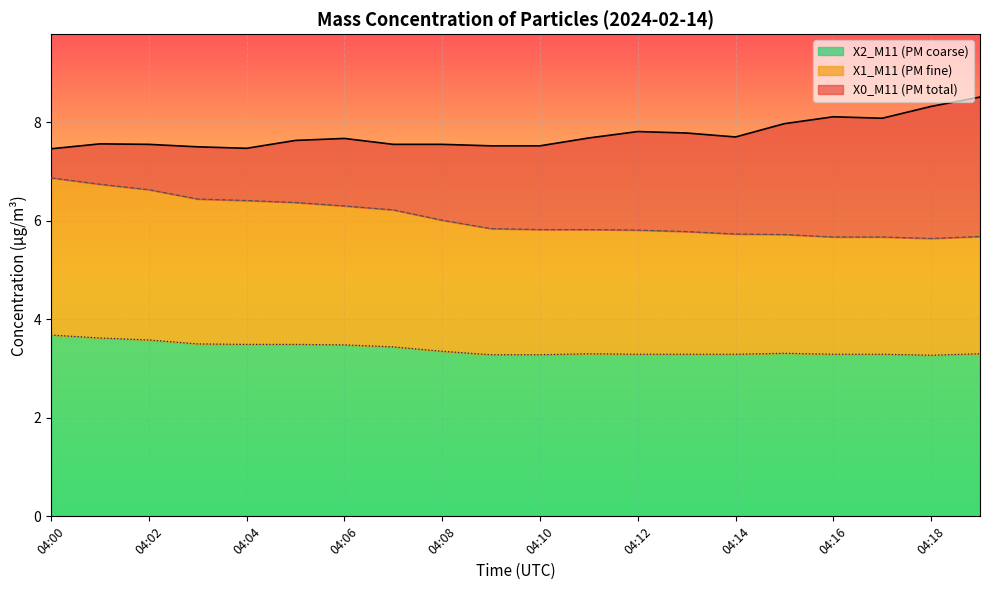

What is the average value of the X1_M11 (PM fine) series?

6.1